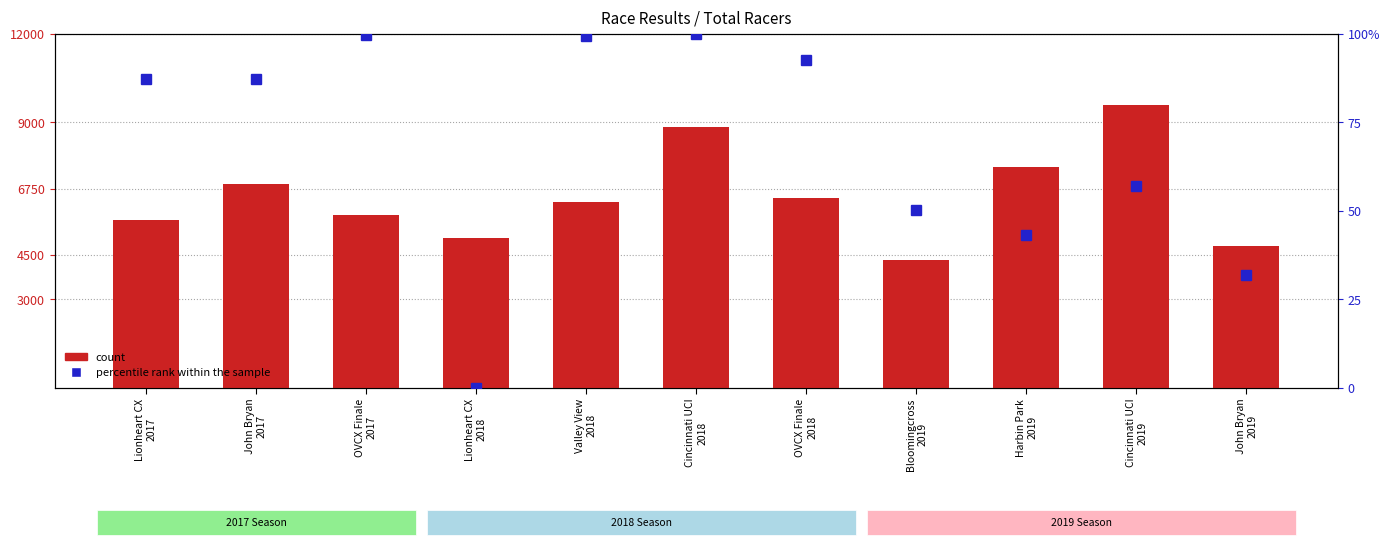

What is the sum of the count values at Cincinnati UCI
2019 and OVCX Finale
2017?

15450.0